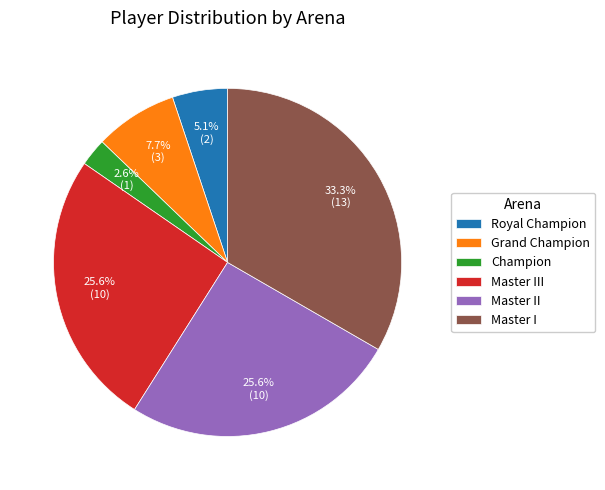

Does any single category account for the majority?

No